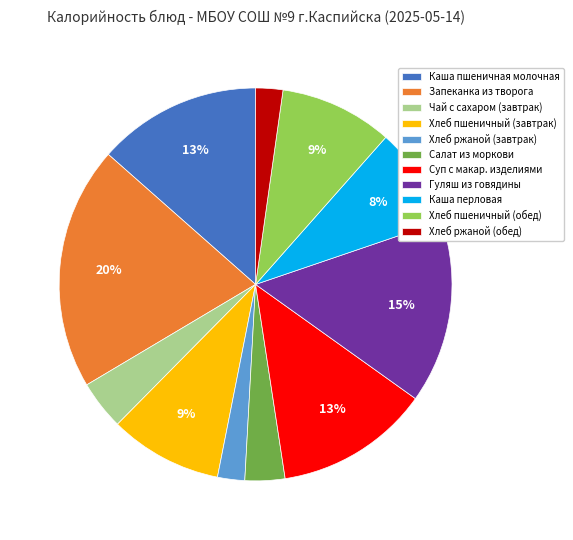

To the nearest percent, what percentage of the pie is Запеканка из творога?

20%